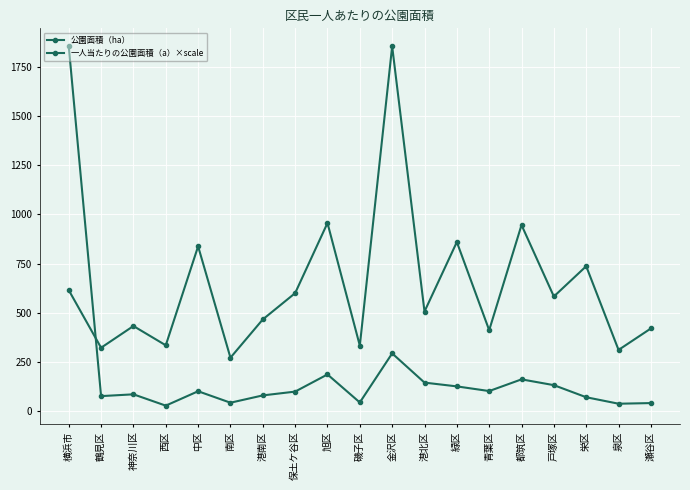

In 一人当たりの公園面積（a）×scale, how many points are lower than both neighbors (excluding endpoints)?

8